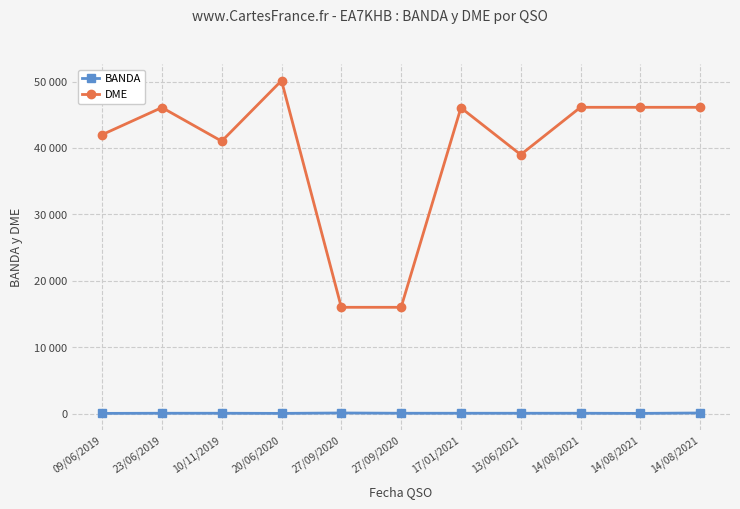

List the series in order of their overall mean, highest first.

DME, BANDA